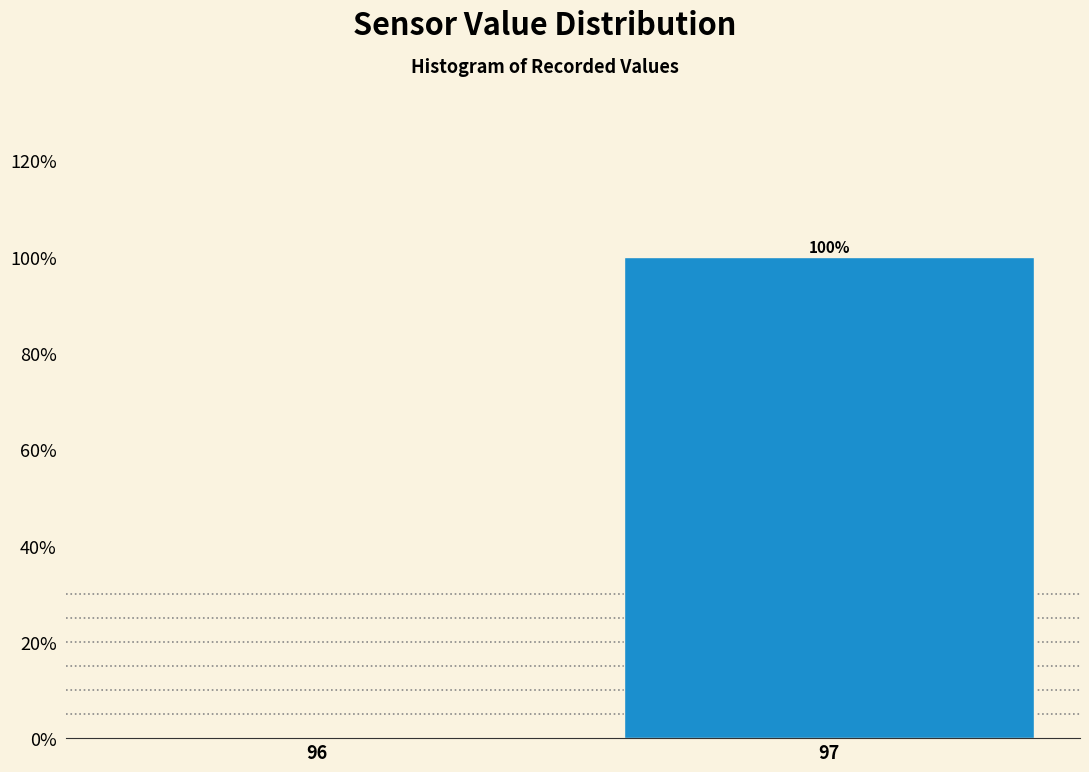

Reading right to left, what are all the values shown in this chart?

97=100	96=0